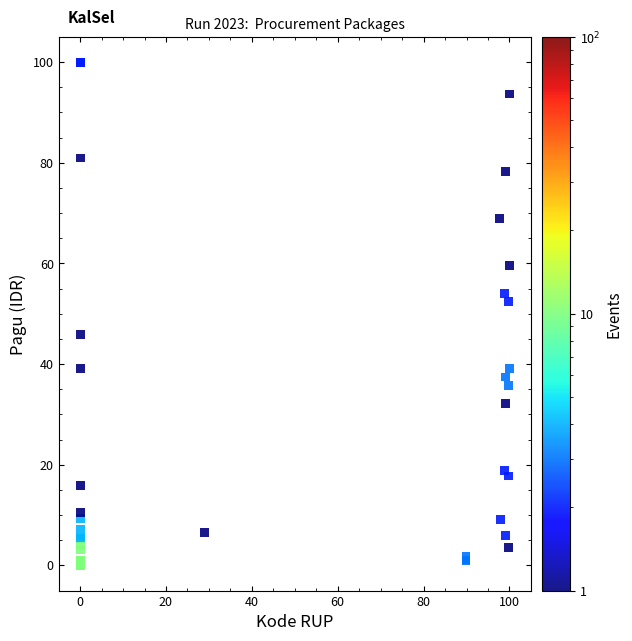

What Y value in the scatter plot is closest to 50?

52.5